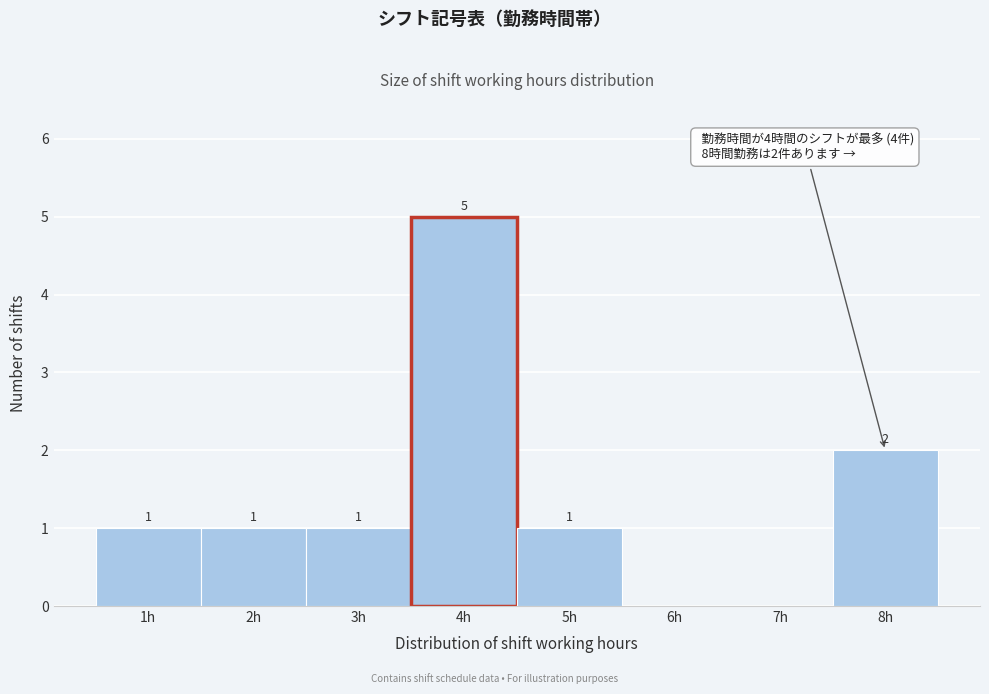

Which range on the x-axis has the tallest bar?

3.5 to 4.5